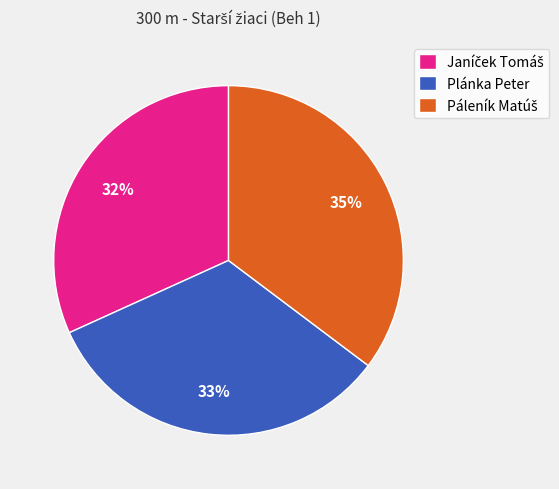

The Plánka Peter slice represents 27% of the pie. True or false?

False